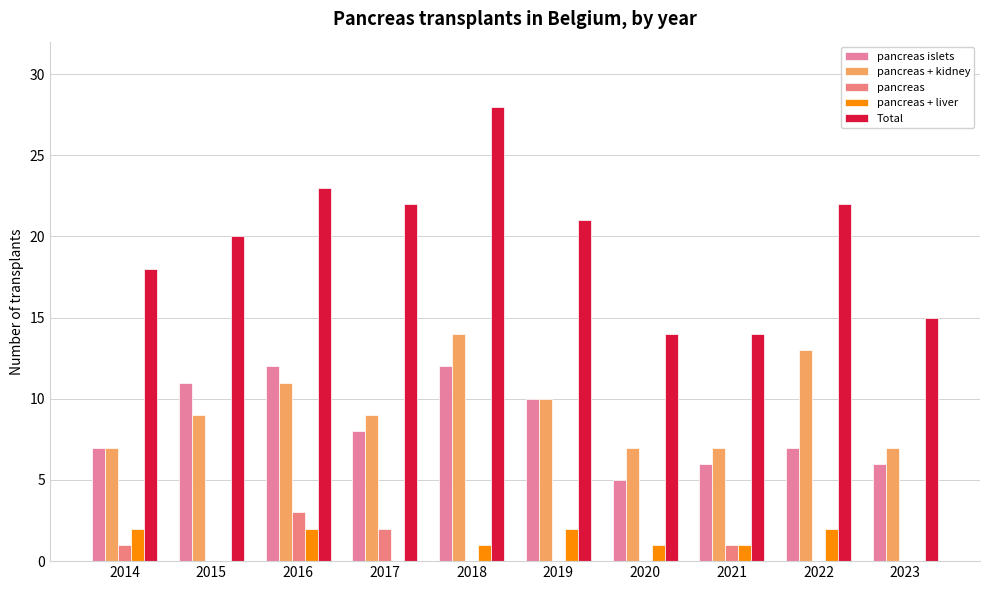

What is the value of the Total bar at the 8th from the left?

14